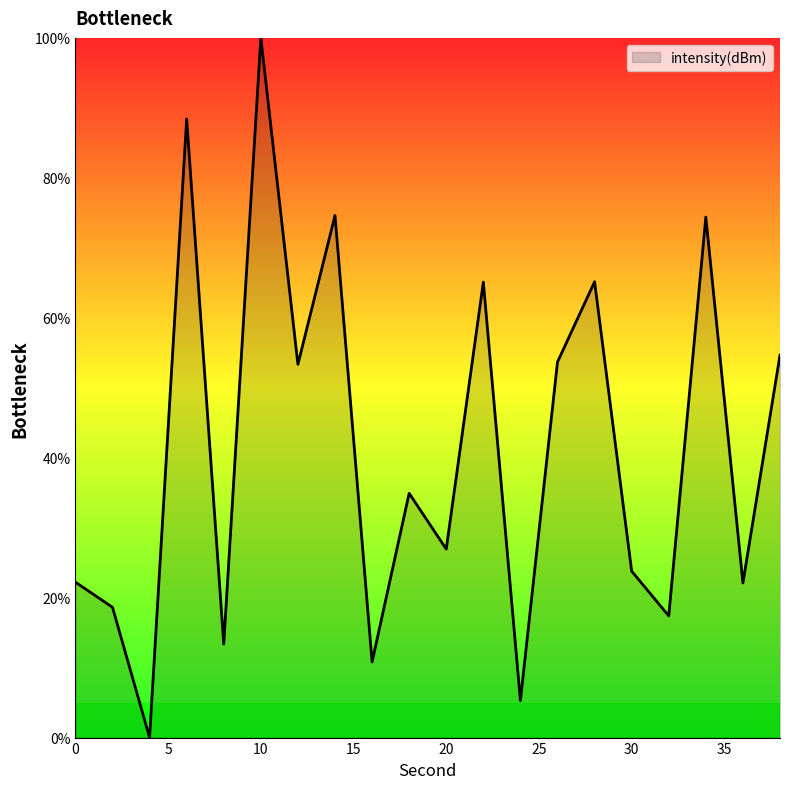

What is the difference between the maximum and minimum values?

100.0